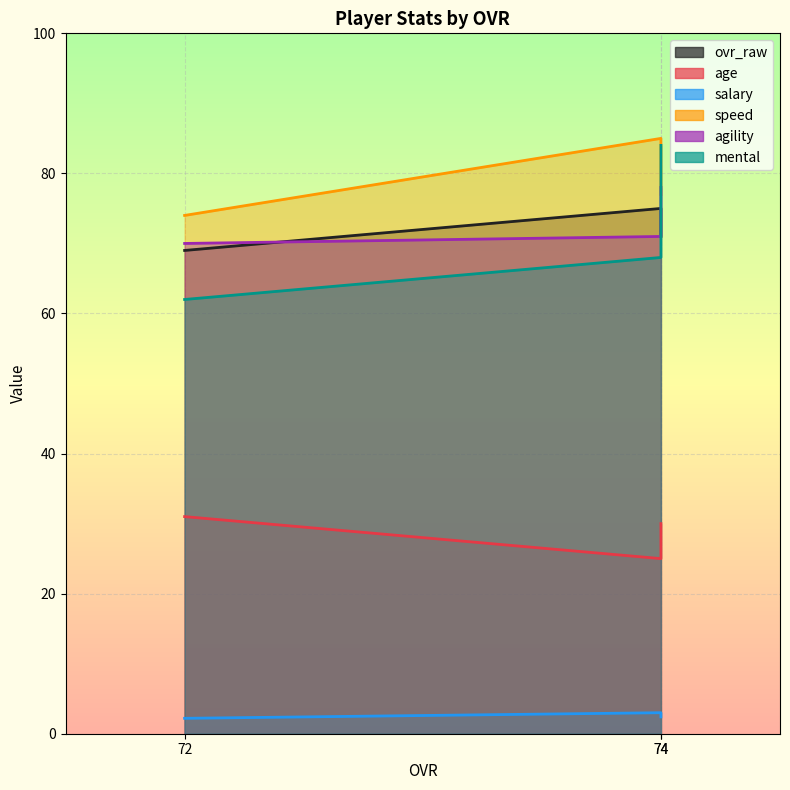

Reading left to right, list all the values displayed in this chart.

ovr_raw: 74=71.0	74=75.0	72=69.0
age: 74=30.0	74=25.0	72=31.0
salary: 74=2.4	74=3.0	72=2.2
speed: 74=77.0	74=85.0	72=74.0
agility: 74=78.0	74=71.0	72=70.0
mental: 74=84.0	74=68.0	72=62.0